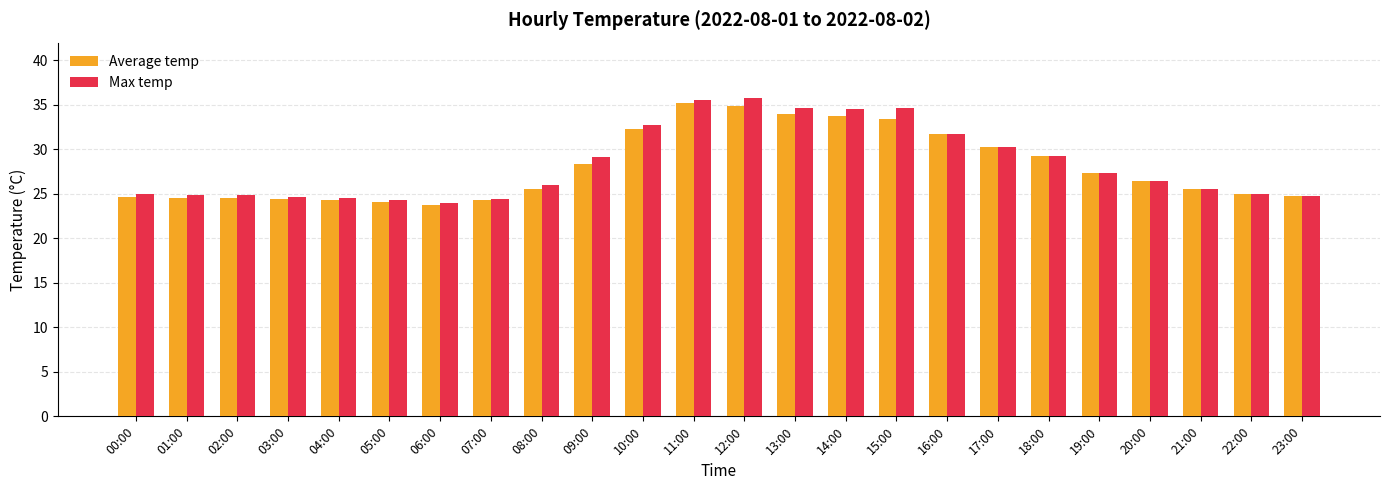

Read the Max temp value at 21:00.

25.6